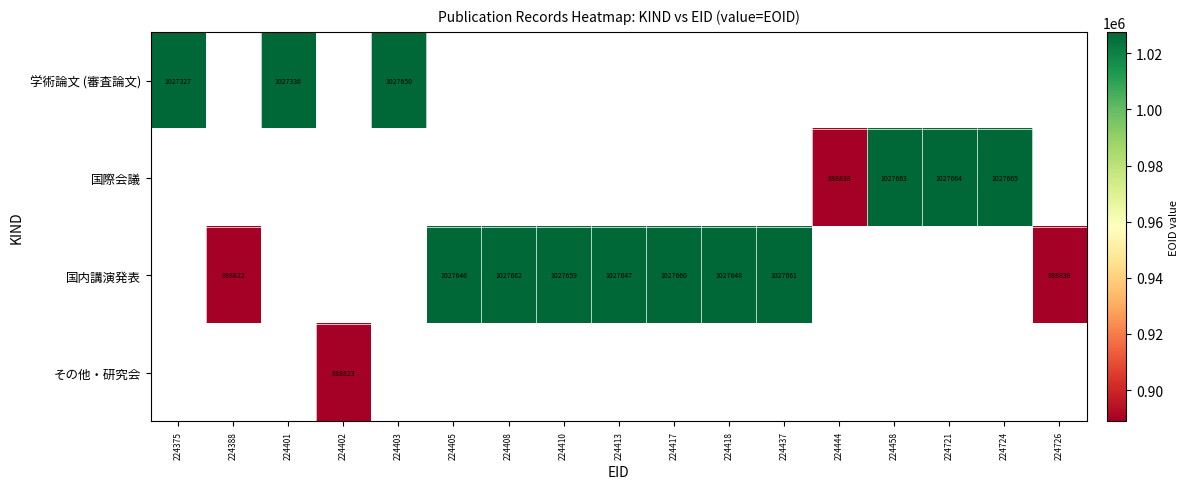

What is the minimum value shown in the chart?

888822.0